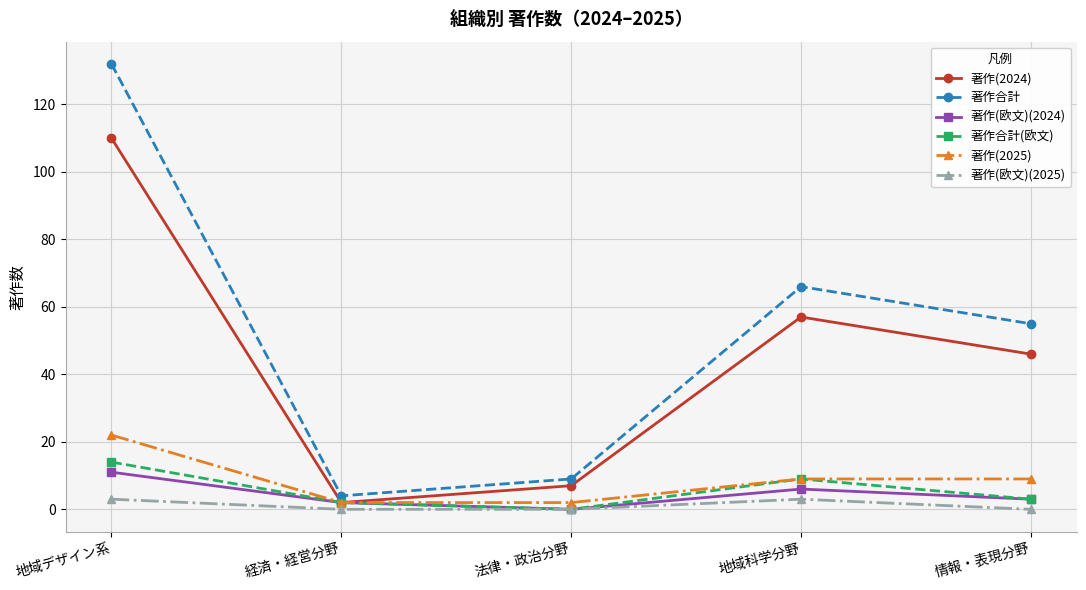

Reading left to right, transcribe all the data shown in this chart.

著作(2024): 地域デザイン系=110	経済・経営分野=2	法律・政治分野=7	地域科学分野=57	情報・表現分野=46
著作合計: 地域デザイン系=132	経済・経営分野=4	法律・政治分野=9	地域科学分野=66	情報・表現分野=55
著作(欧文)(2024): 地域デザイン系=11	経済・経営分野=2	法律・政治分野=0	地域科学分野=6	情報・表現分野=3
著作合計(欧文): 地域デザイン系=14	経済・経営分野=2	法律・政治分野=0	地域科学分野=9	情報・表現分野=3
著作(2025): 地域デザイン系=22	経済・経営分野=2	法律・政治分野=2	地域科学分野=9	情報・表現分野=9
著作(欧文)(2025): 地域デザイン系=3	経済・経営分野=0	法律・政治分野=0	地域科学分野=3	情報・表現分野=0